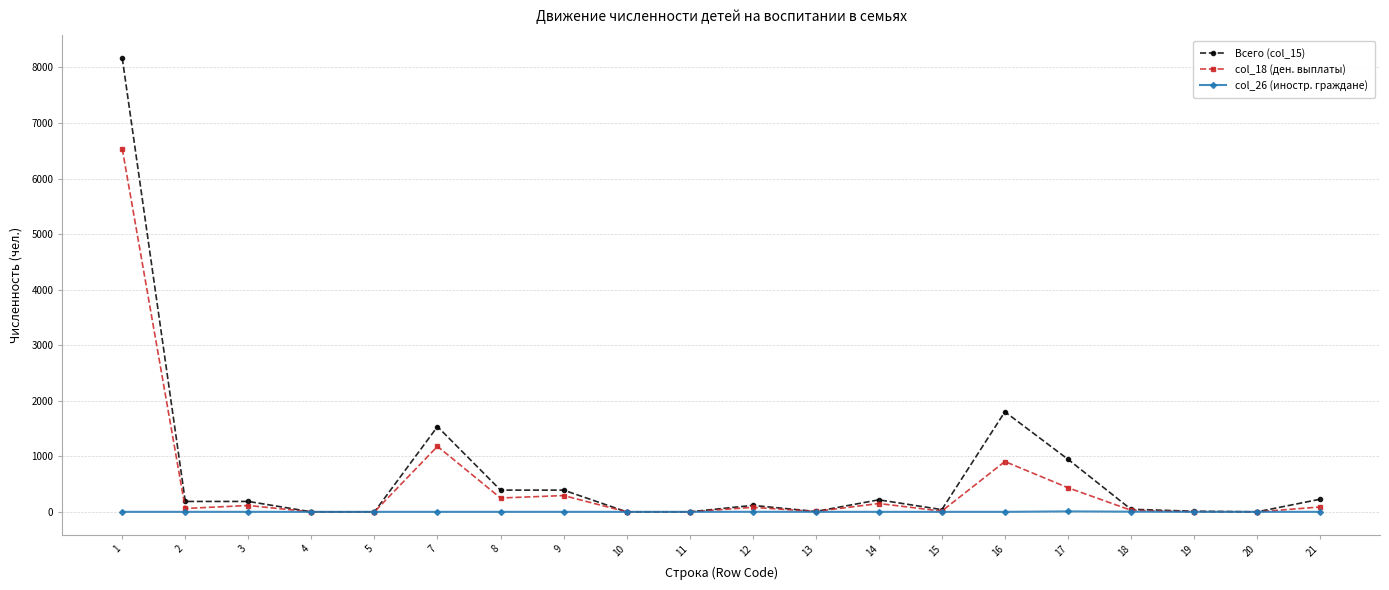

True or false: col_18 (ден. выплаты) has more than 0 points higher than both neighbors.

True